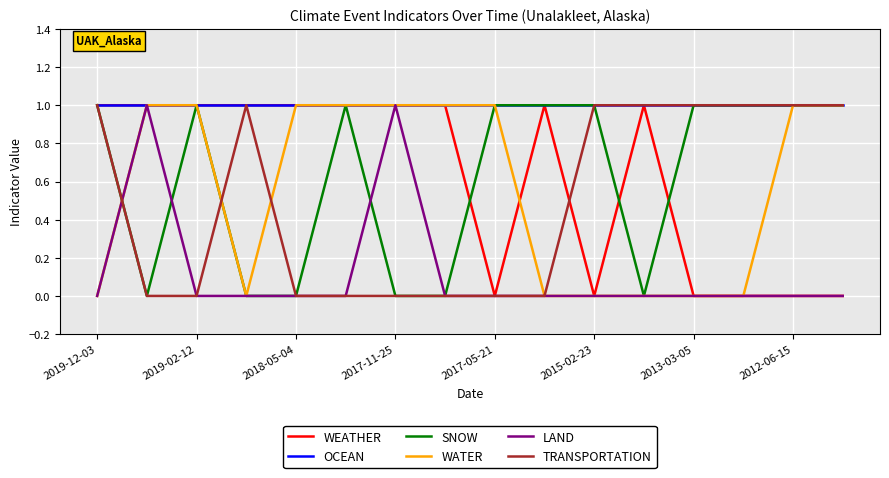

What are all the series names shown in the legend?

WEATHER, OCEAN, SNOW, WATER, LAND, TRANSPORTATION